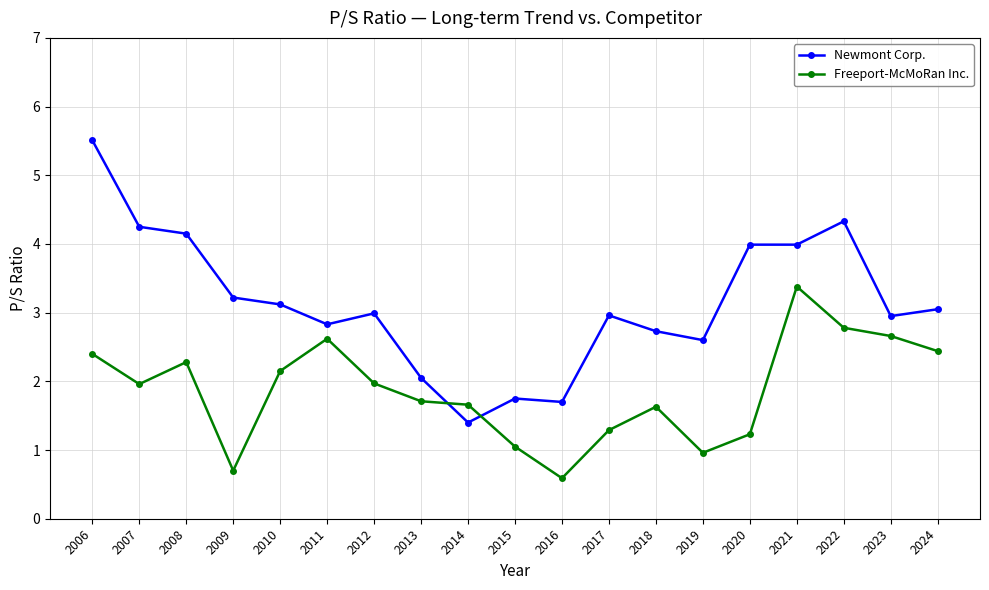

In Freeport-McMoRan Inc., how many points are higher than both neighbors (excluding endpoints)?

4